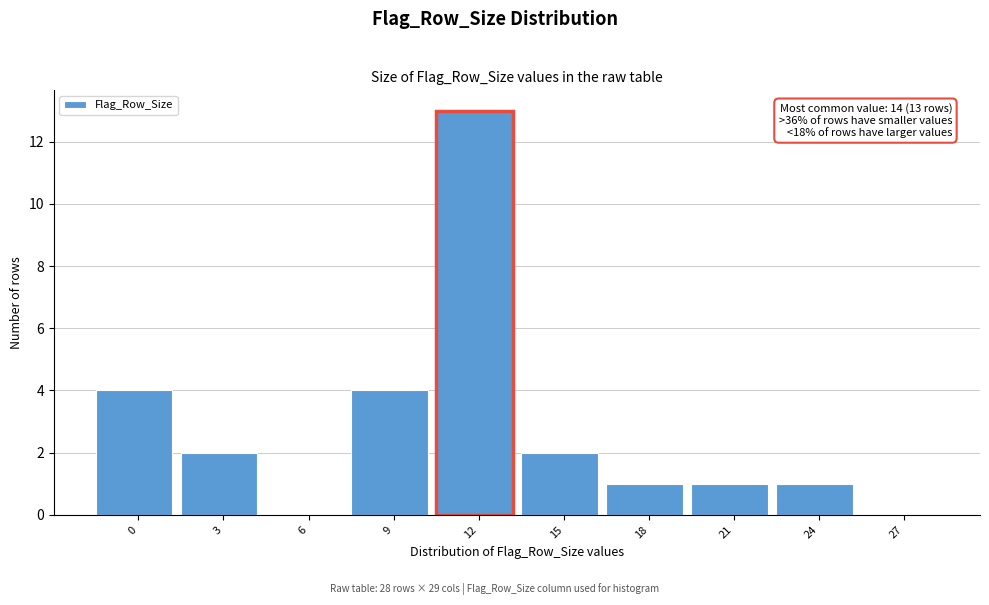

Reading left to right, extract all data points from this chart.

0=4	3=2	6=0	9=4	12=13	15=2	18=1	21=1	24=1	27=0